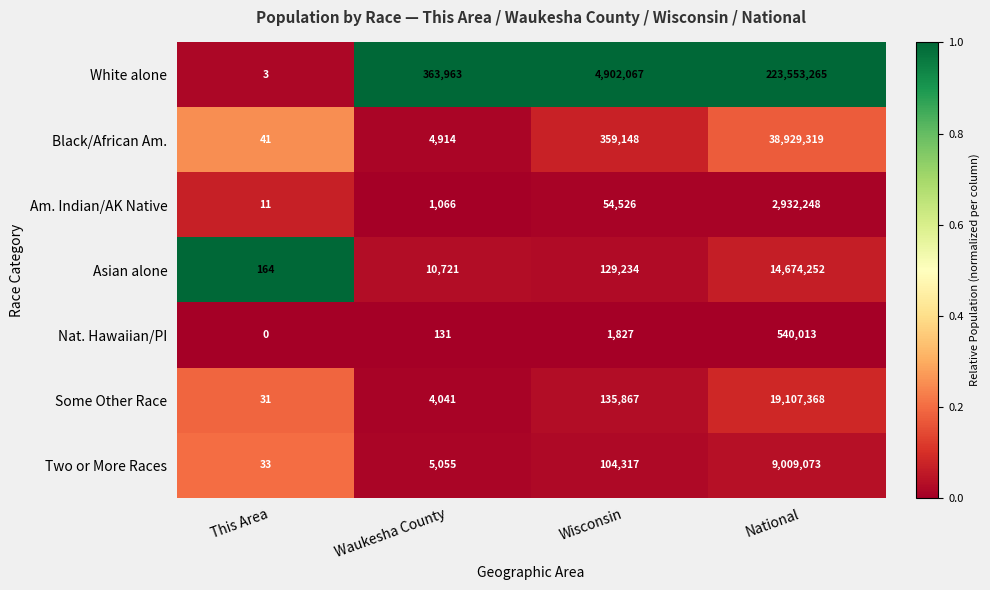

What is the maximum value for Asian alone?

14674252